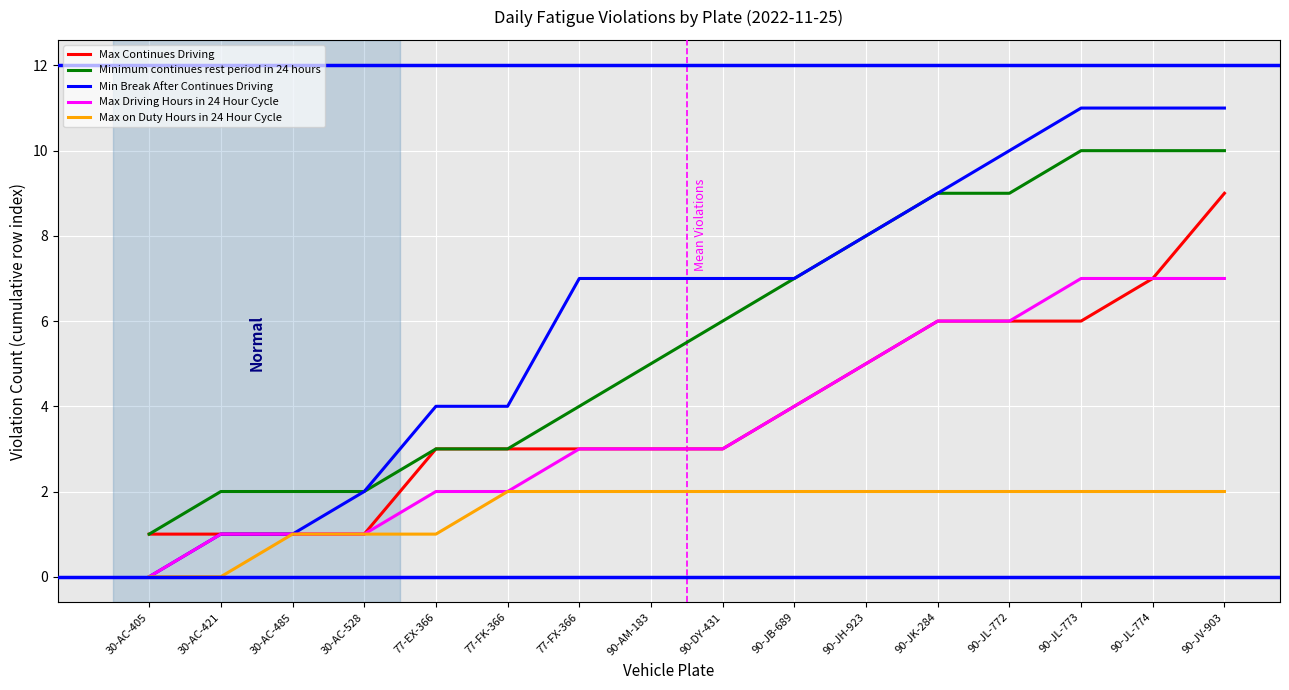

What is the greatest value displayed?

11